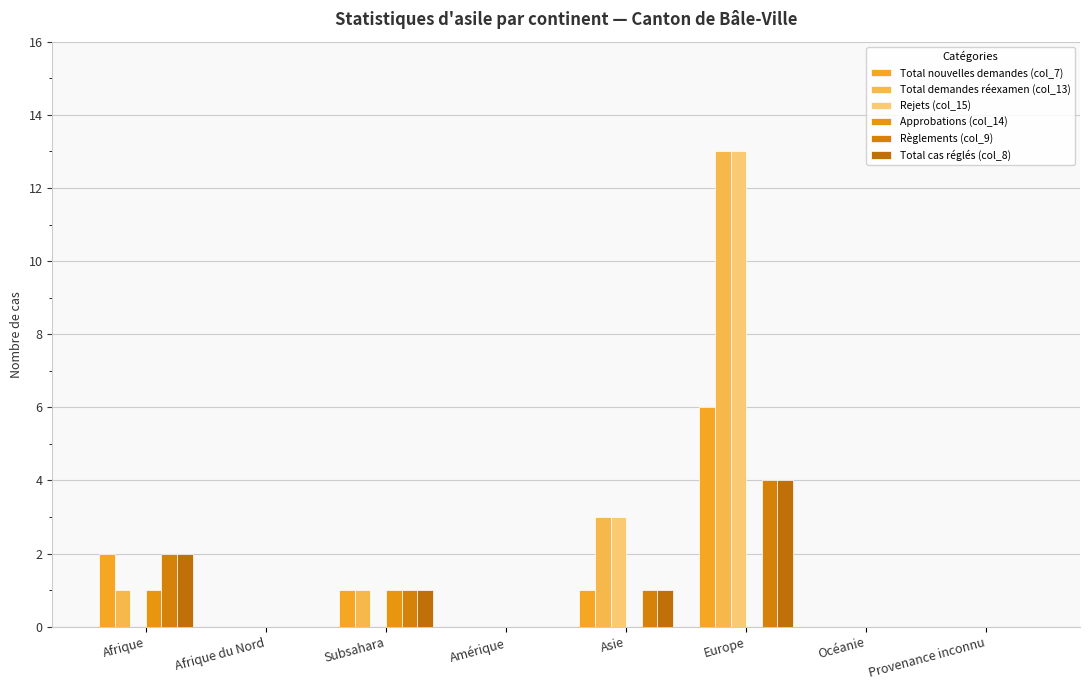

How many groups of bars are there?

8